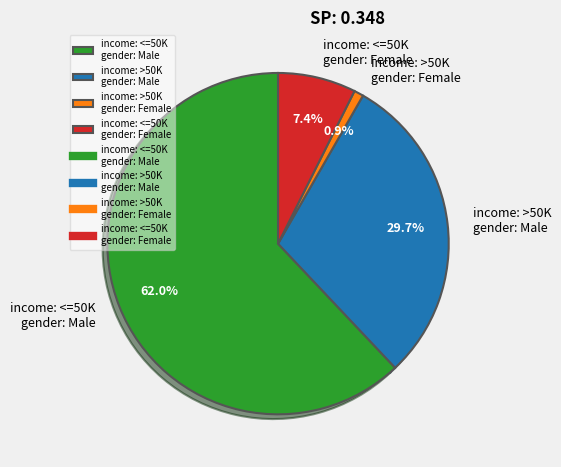

Is the sum of income: >50K gender: Male and income: <=50K gender: Female greater than half?

No